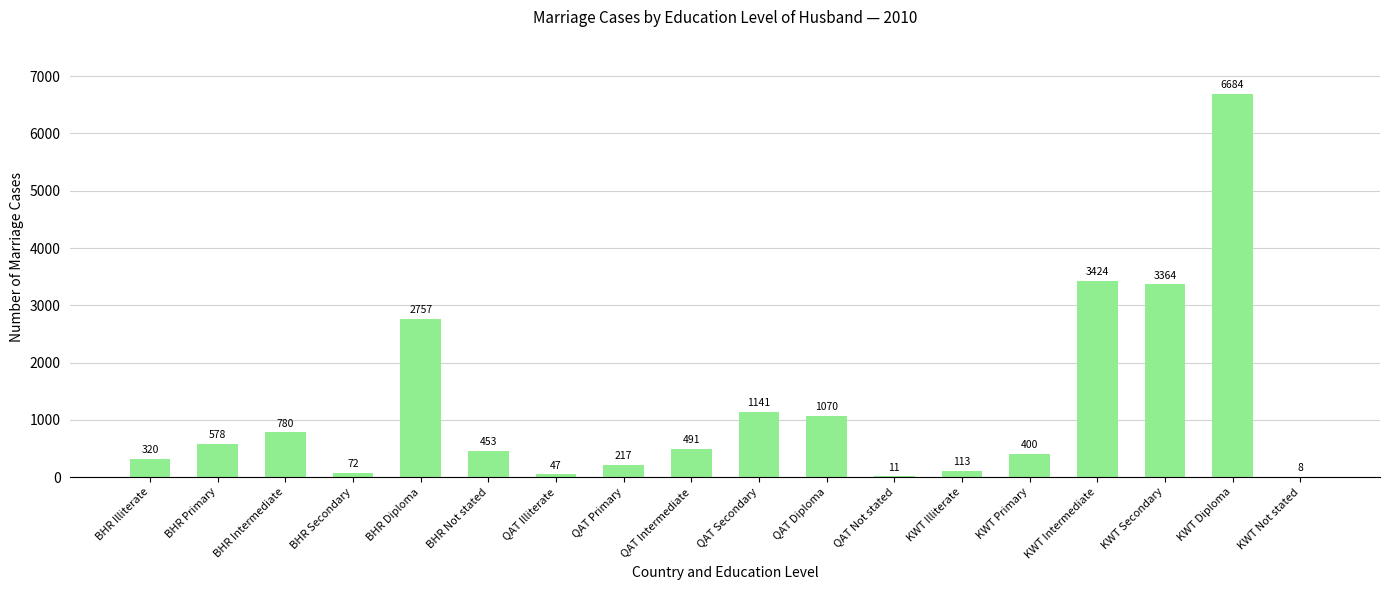

What is the sum of the values at QAT Intermediate and KWT Not stated?

499